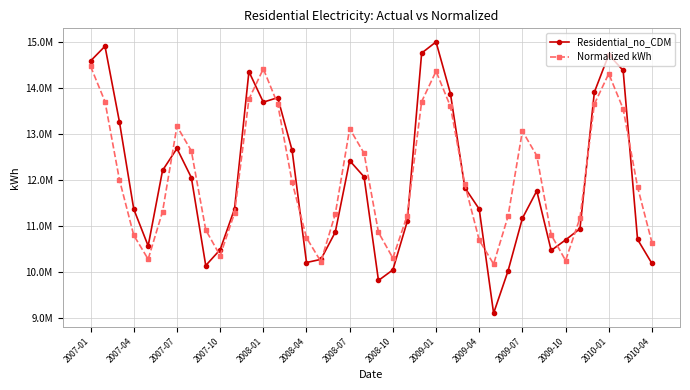

Does the chart have visible grid lines?

Yes